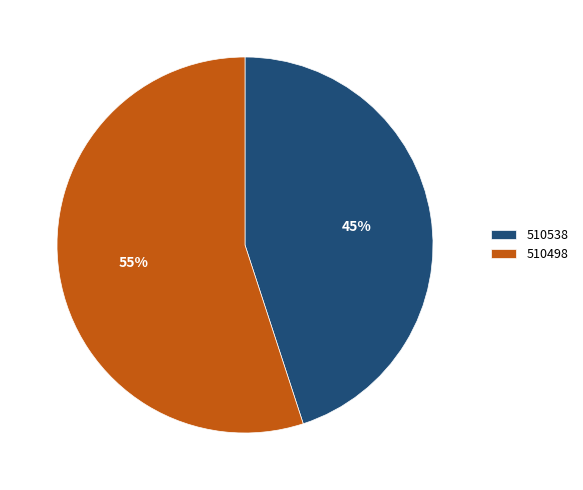

Is 510498 the majority of the pie?

Yes